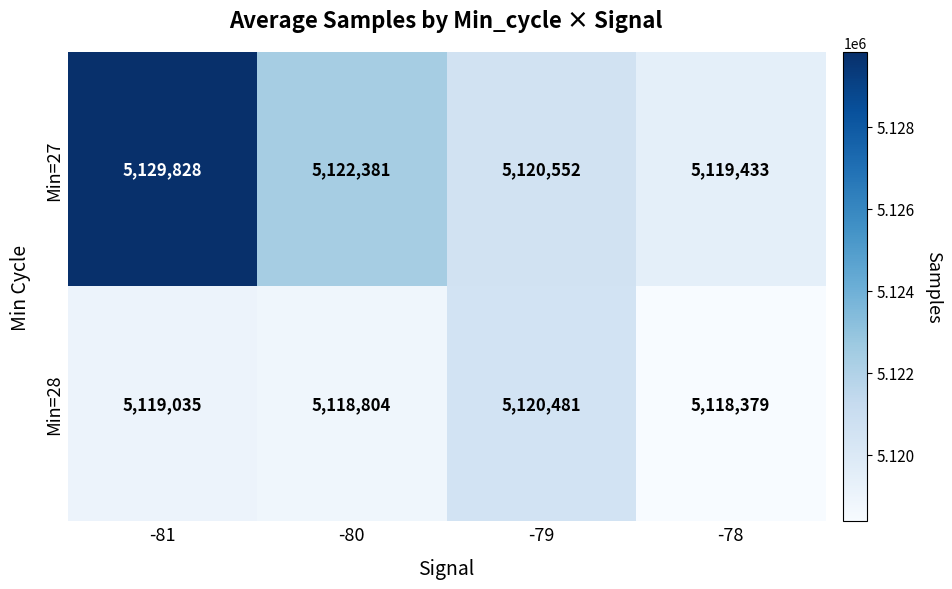

How many values in the Min=27 series are below 5122381?

2